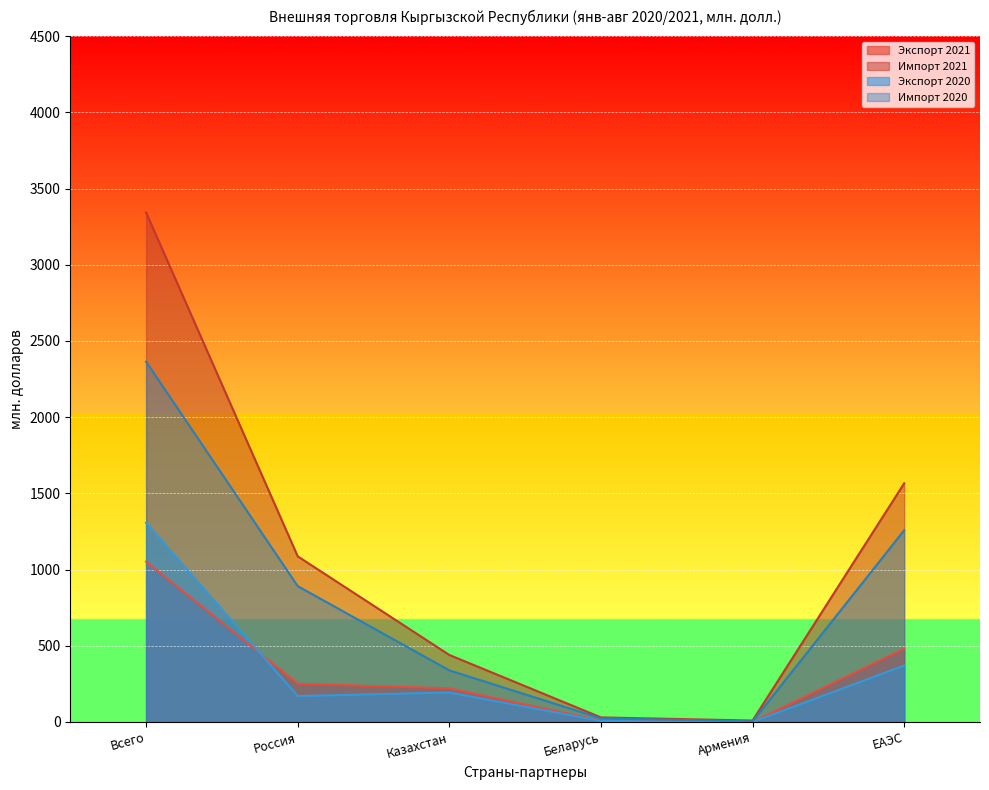

What is the label of the 6th point from the left?

ЕАЭС